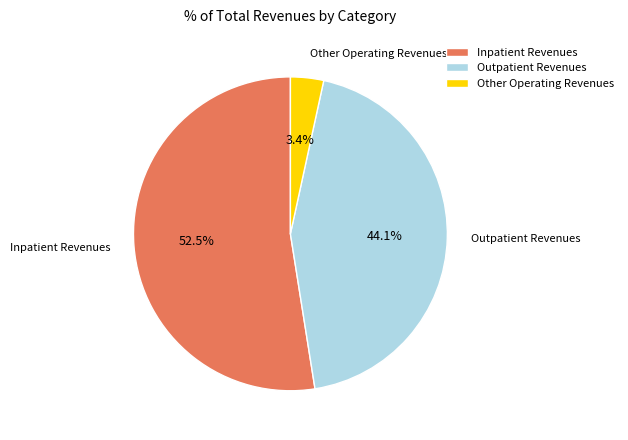

Rank the categories by value from lowest to highest.

Other Operating Revenues, Outpatient Revenues, Inpatient Revenues